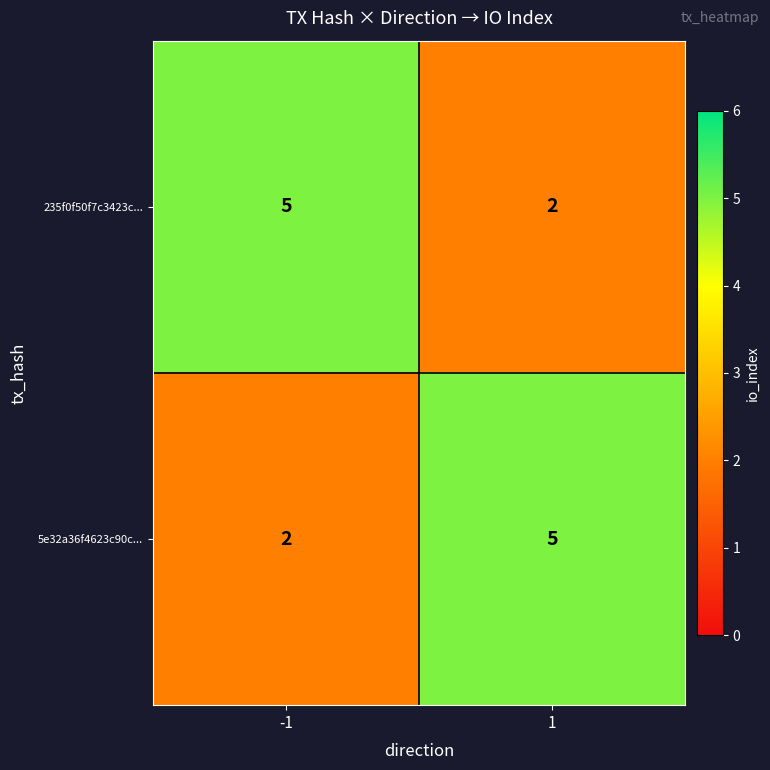

What is the greatest value displayed?

5